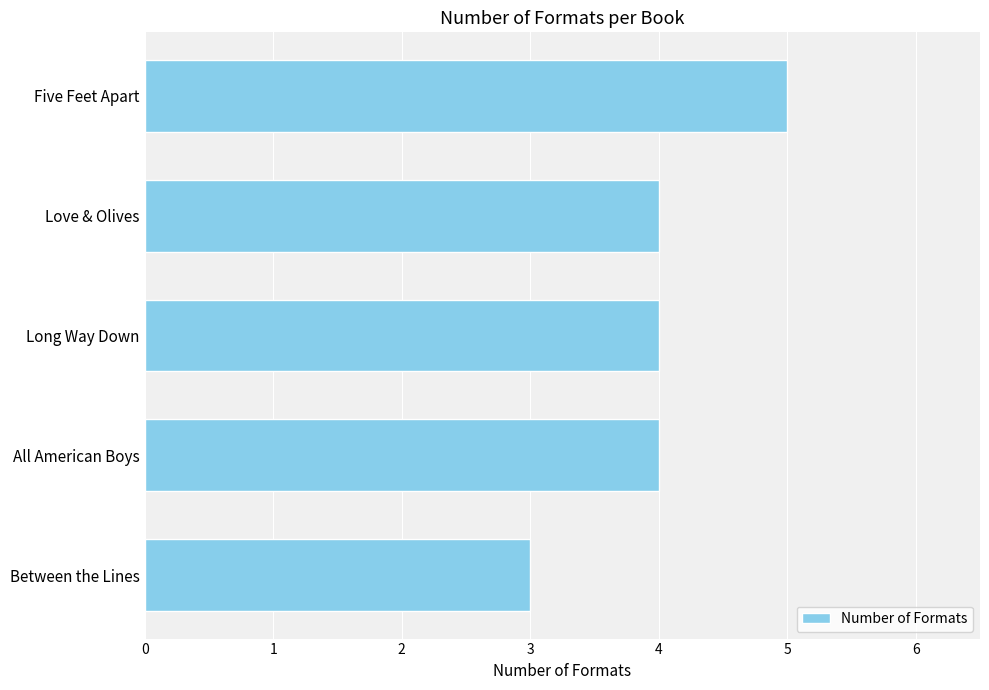

Count the number of categories in the chart.

5